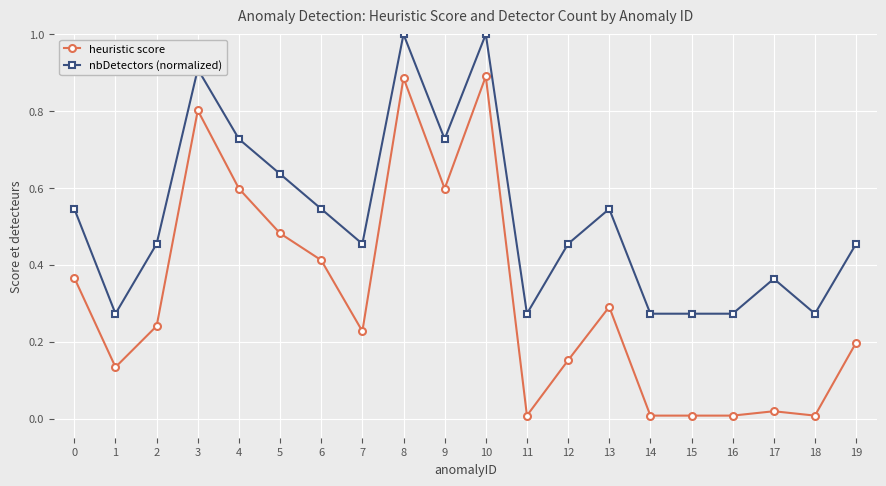

What is the greatest value displayed?

1.0